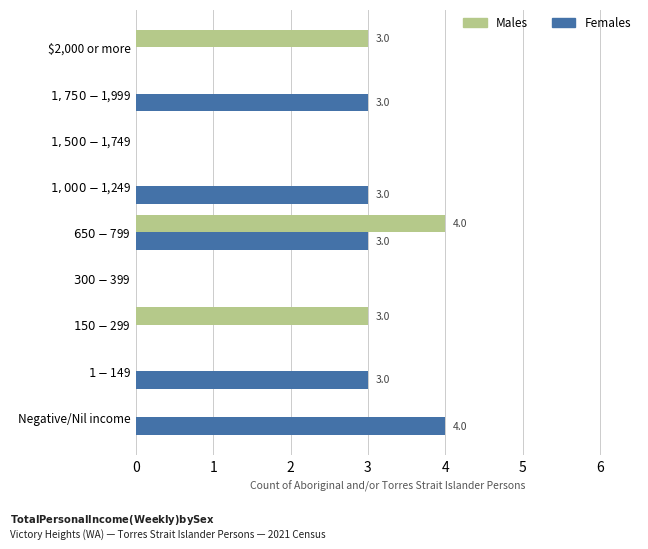

The value of Females at $2,000 or more is -2. True or false?

False